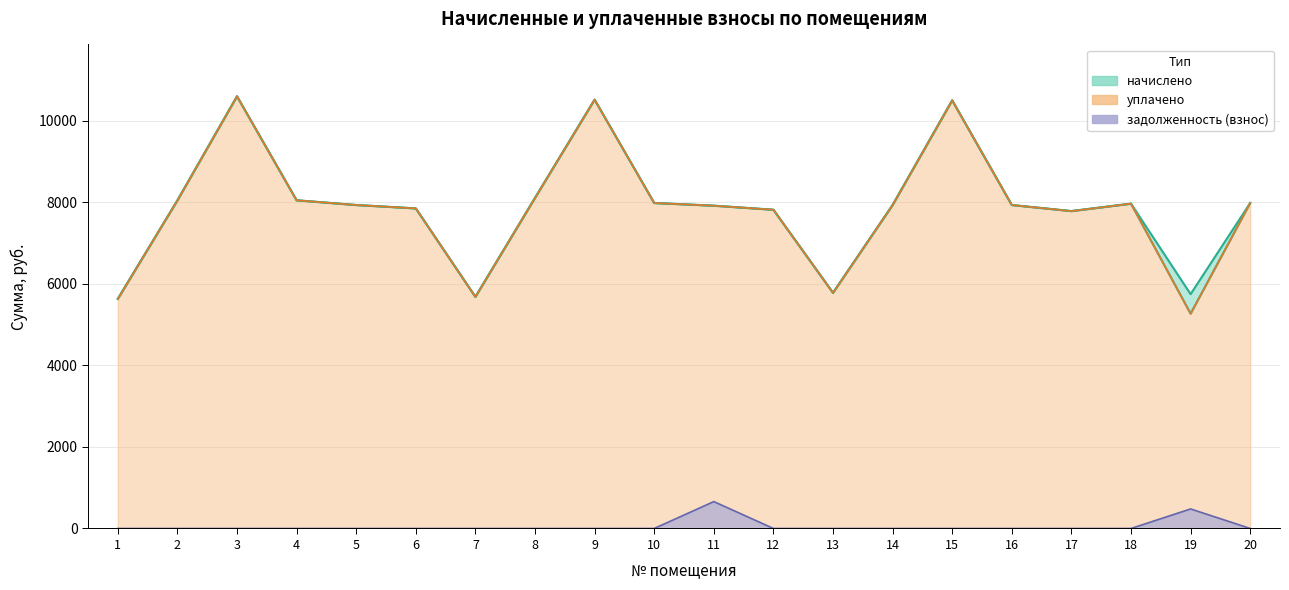

What is the spread (max minus min) of values at 17?

7783.2